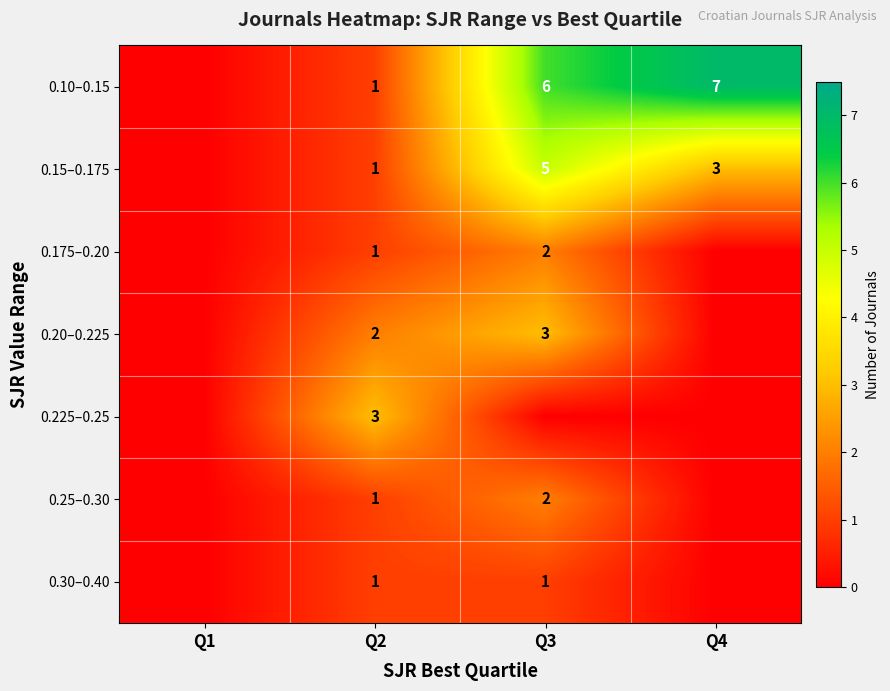

True or false: 0.15–0.175 has a value of 5 at Q4.

False